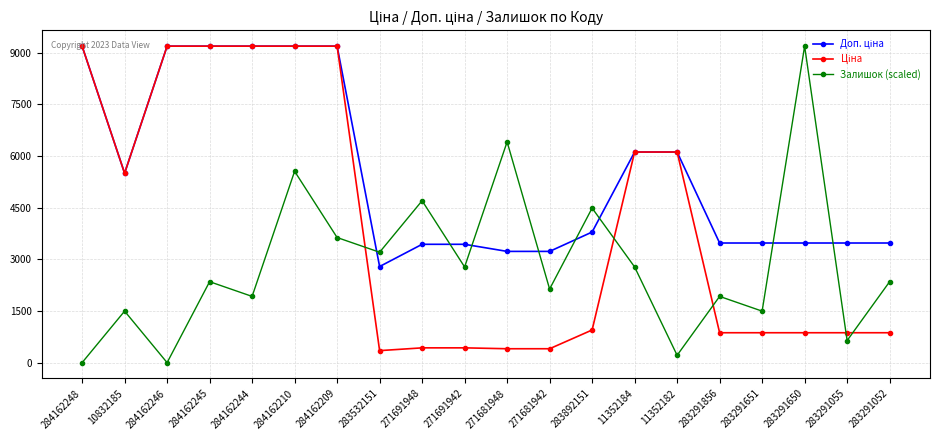

Where is the first local minimum for Залишок (scaled)?

284162246